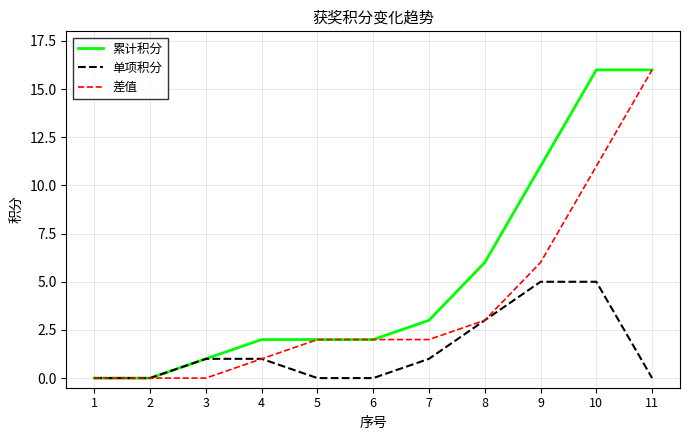

Is it true that 累计积分 equals 11 at 9?

True